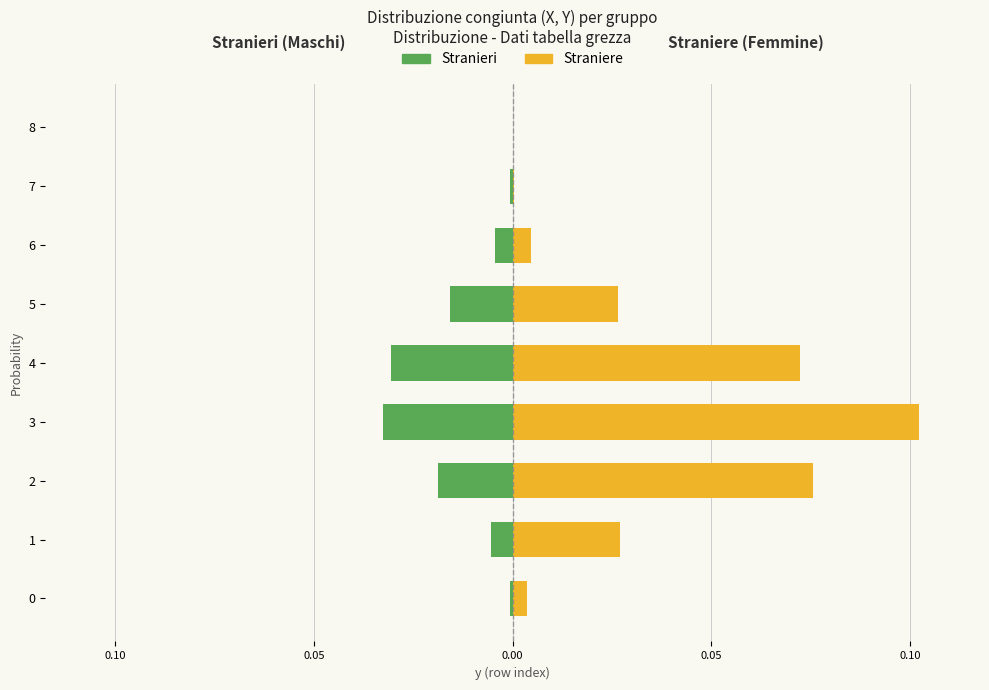

What is the difference between the Straniere values at 1 and 3?

0.1